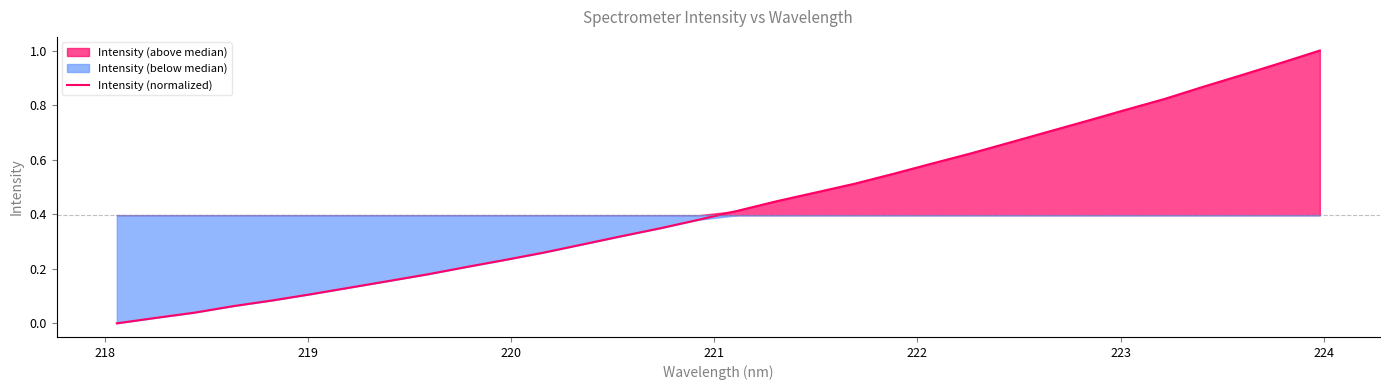

How many lines are shown in the chart?

1